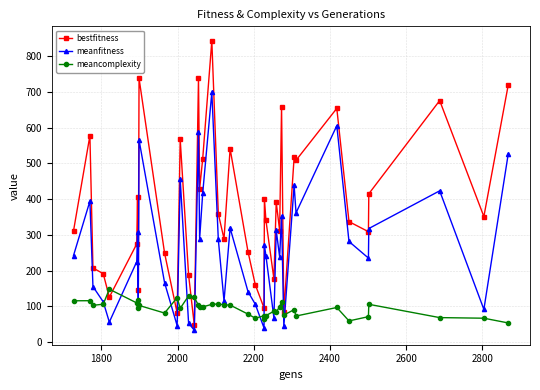

Which series has the widest spread of values?

bestfitness